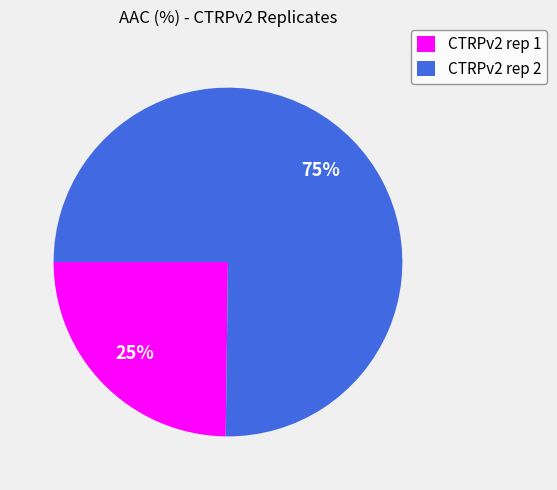

To the nearest percent, what is the difference between the largest and smallest slice percentages?

50%